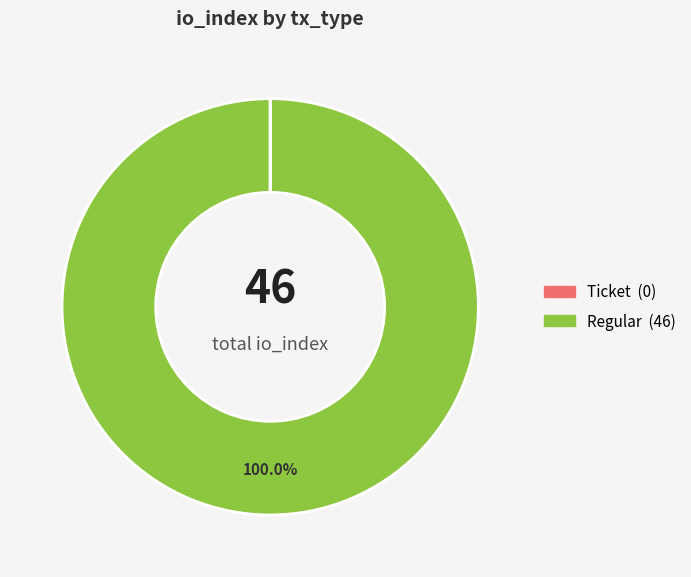

To the nearest percent, what is the difference between the largest and smallest slice percentages?

100%